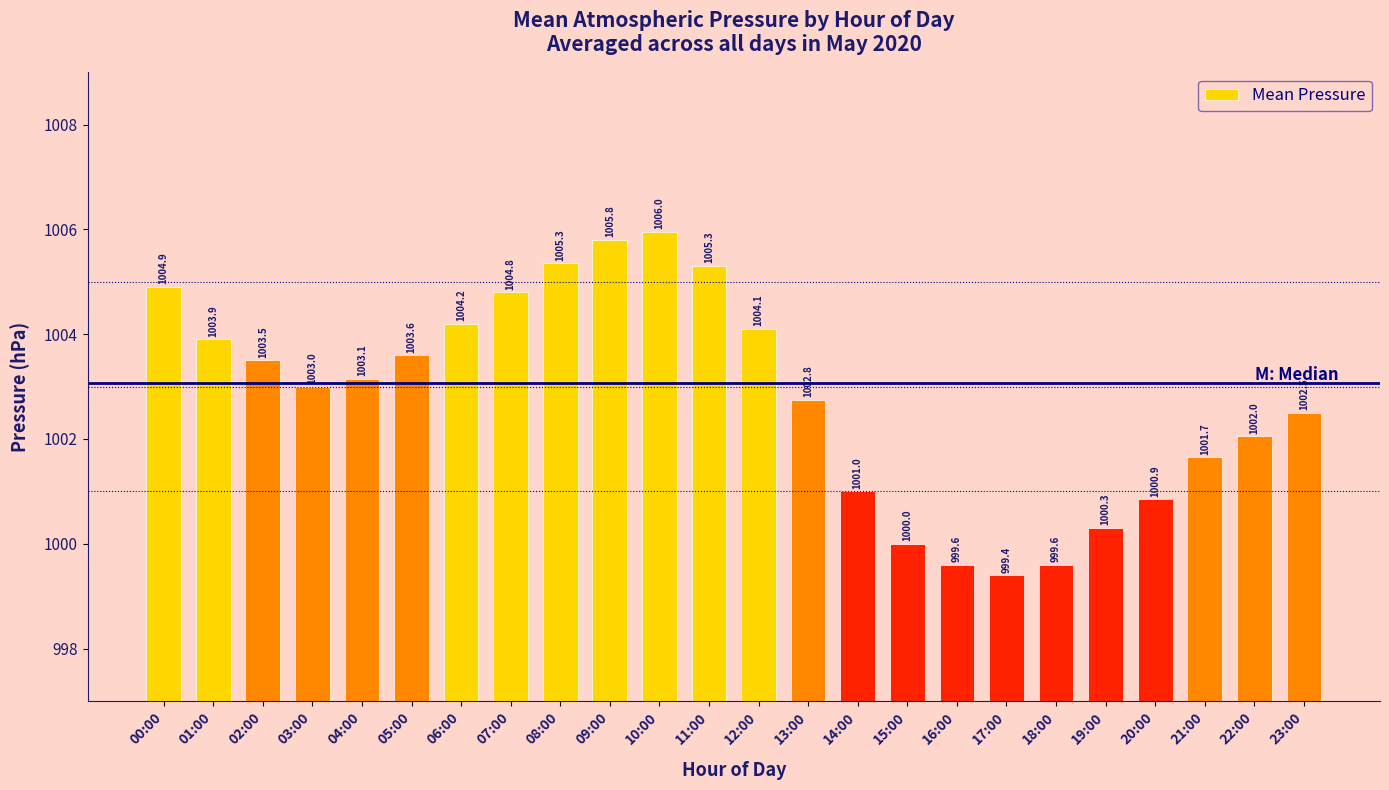

Where does the data first go above 1003?

00:00